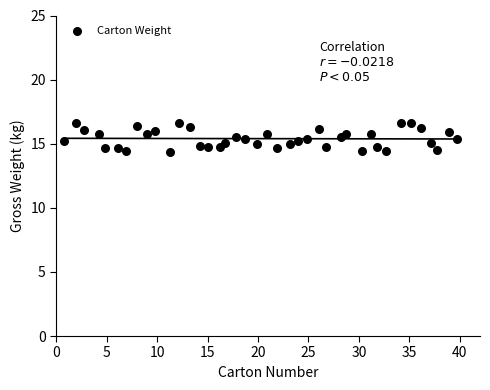

What is the range of Y values (max minus min)?

2.3